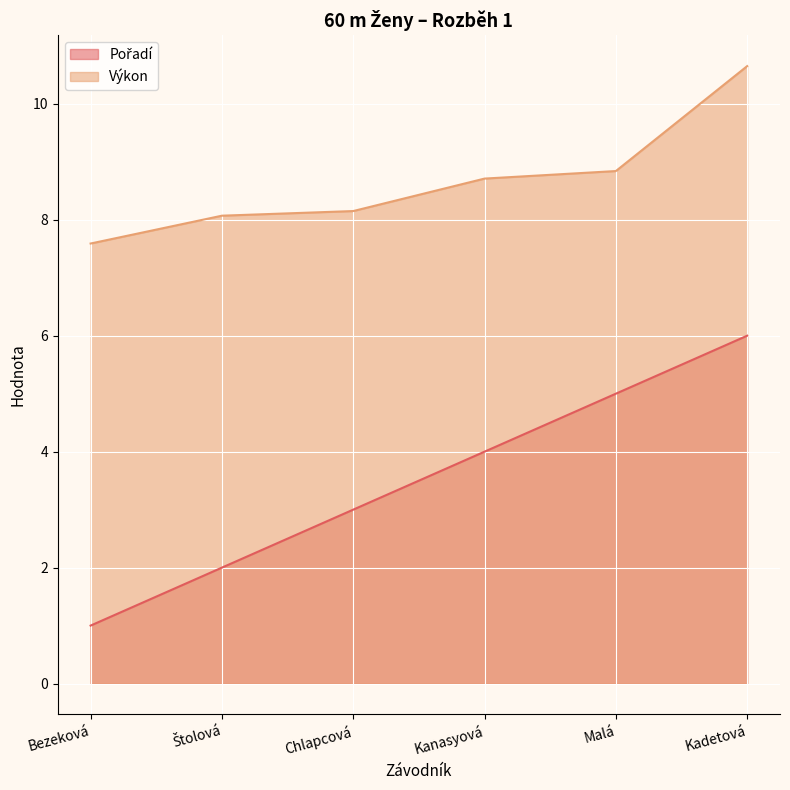

The Výkon series shows 8.8 at Malá. True or false?

True